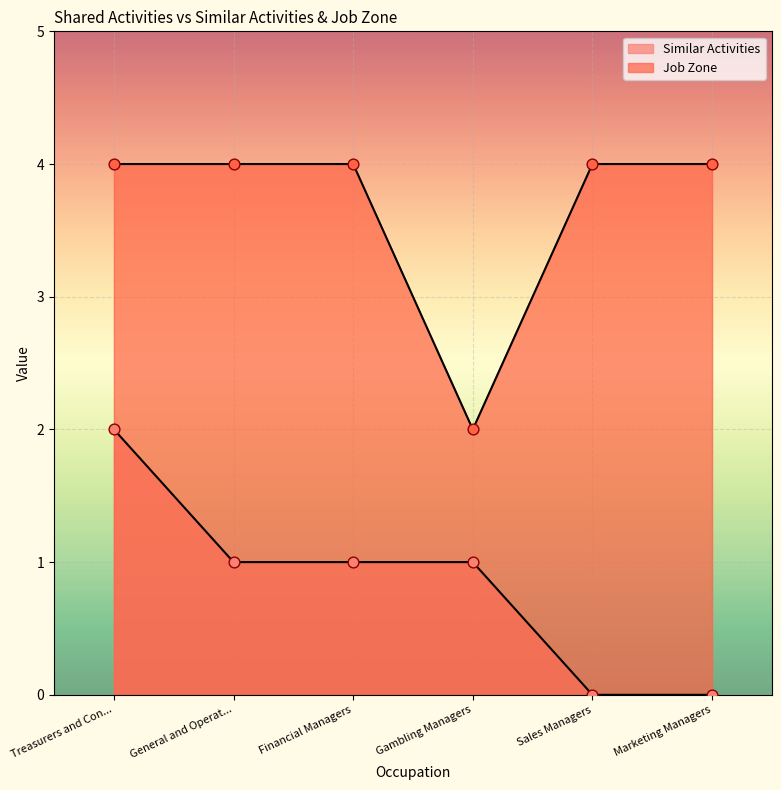

Which series has the widest spread of Y values?

Similar Activities